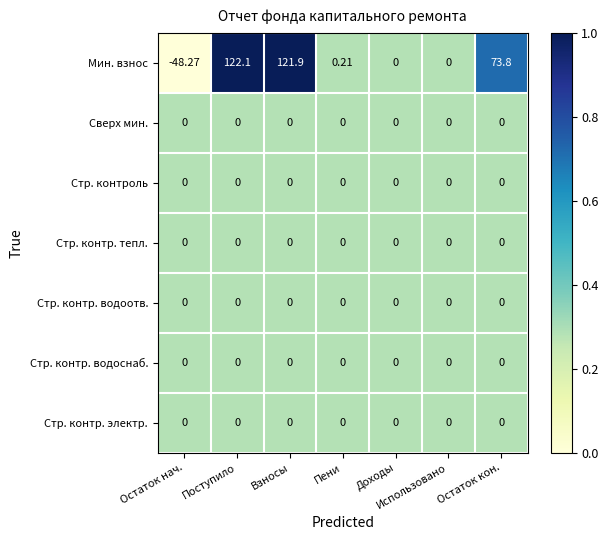

At which label does Мин. взнос first exceed 0?

Поступило